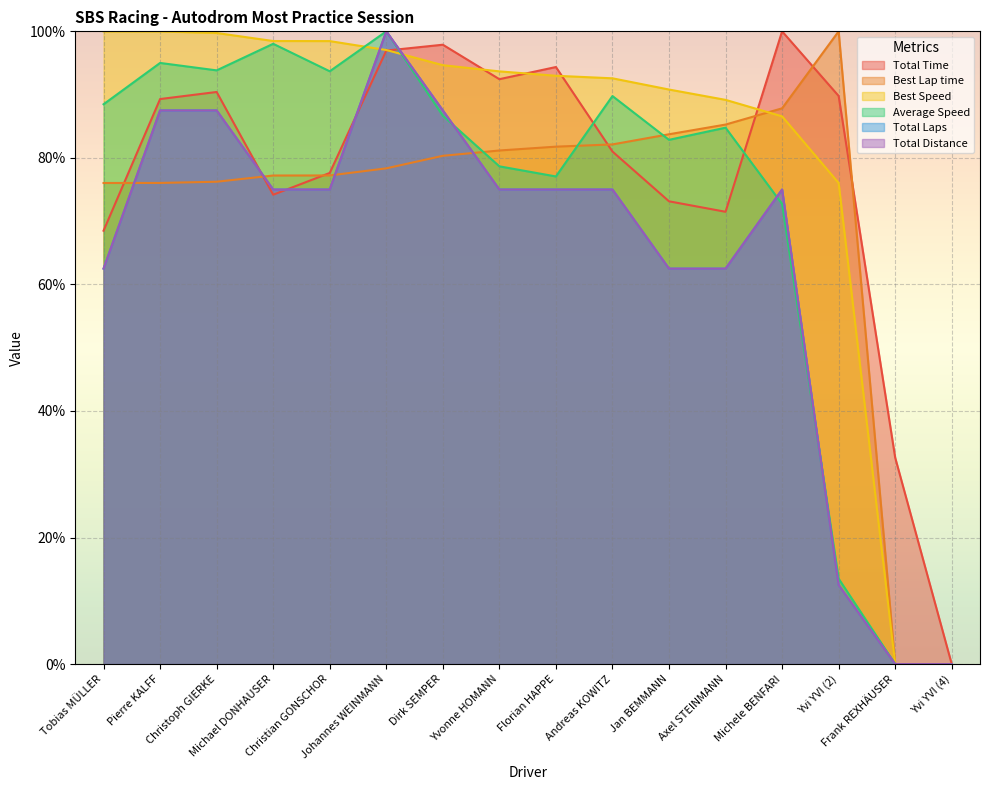

True or false: Best Lap time has more than 0 interior local peaks.

True